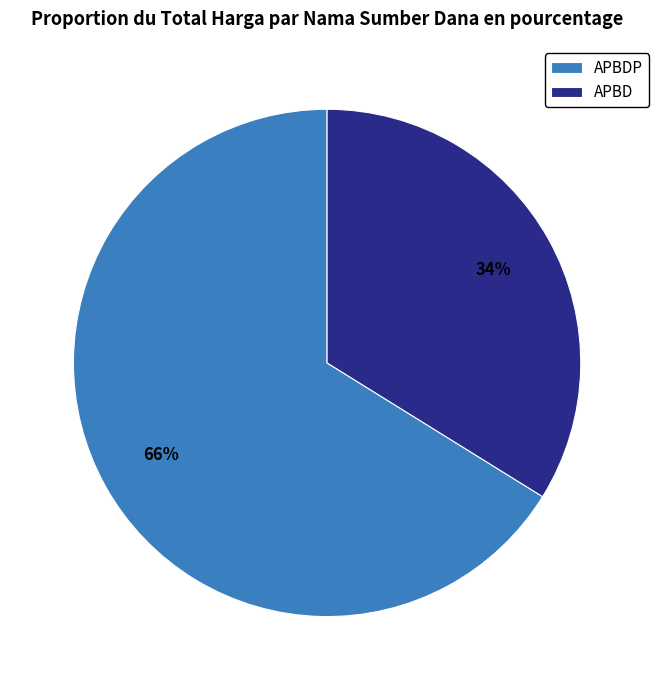

What is the smallest slice in the pie chart?

APBD